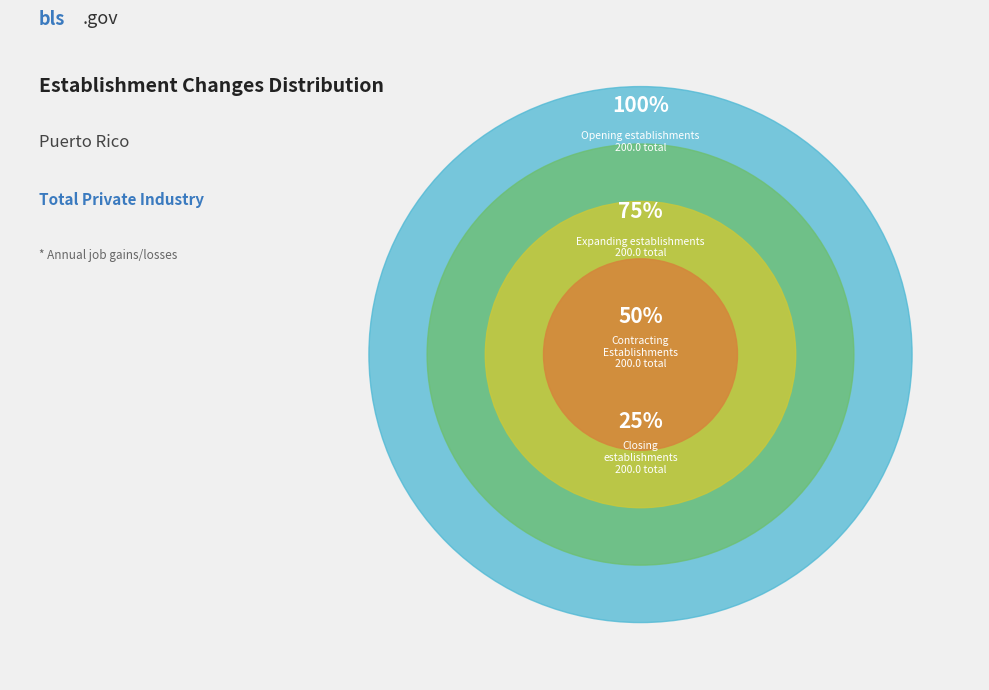

Does any single category account for the majority?

No